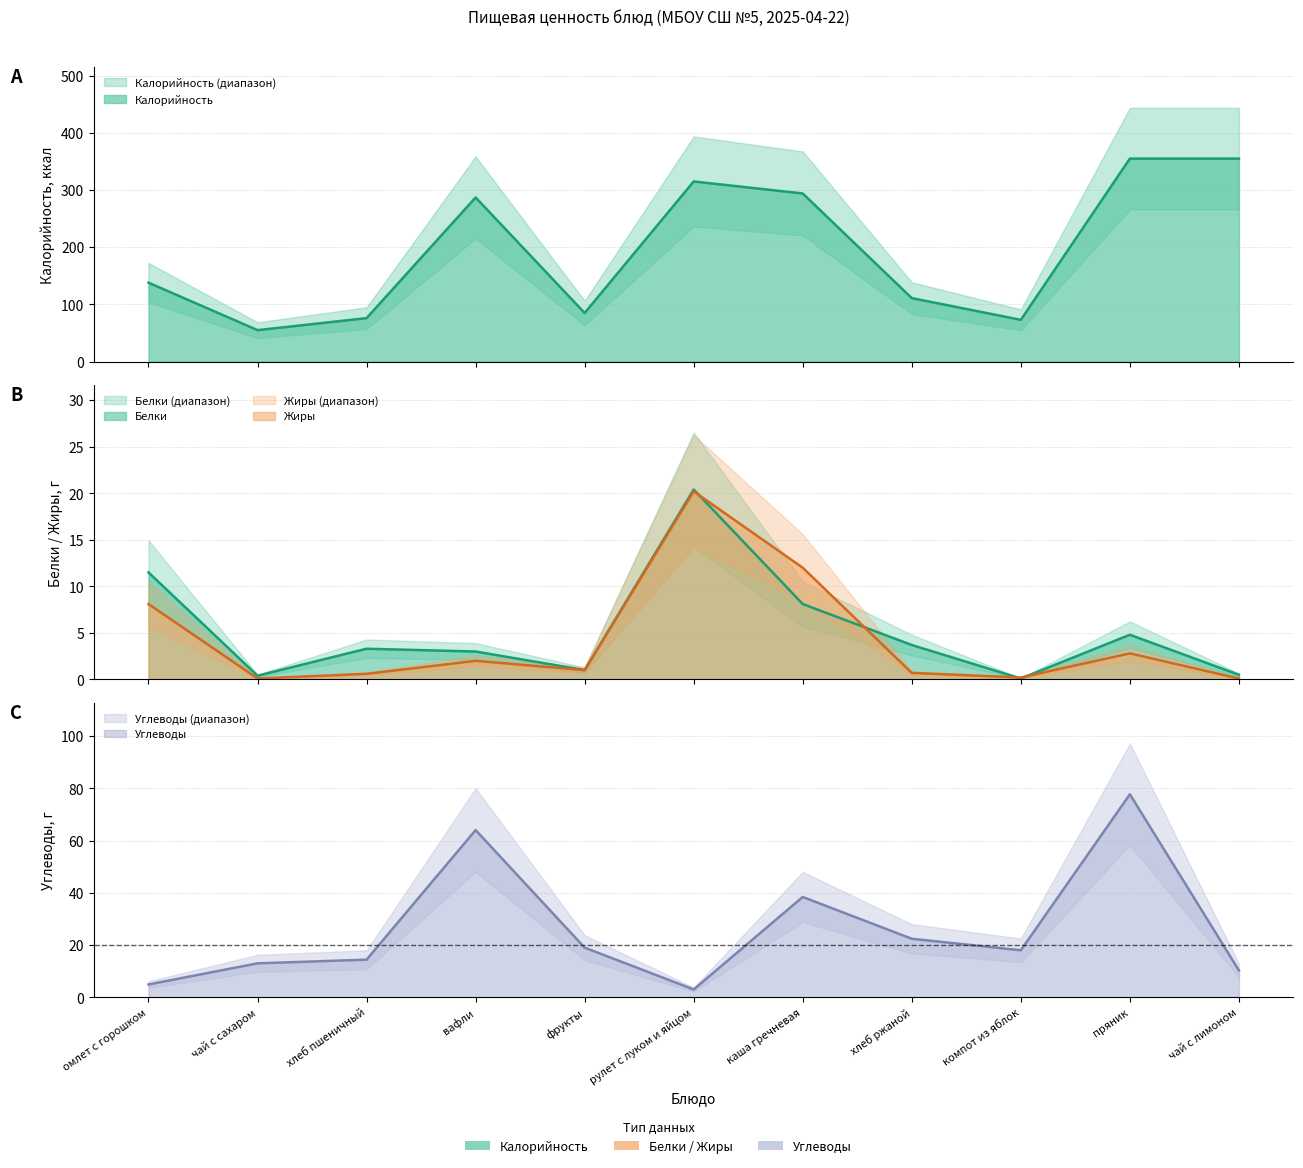

Read the Углеводы value at каша гречневая.

38.4